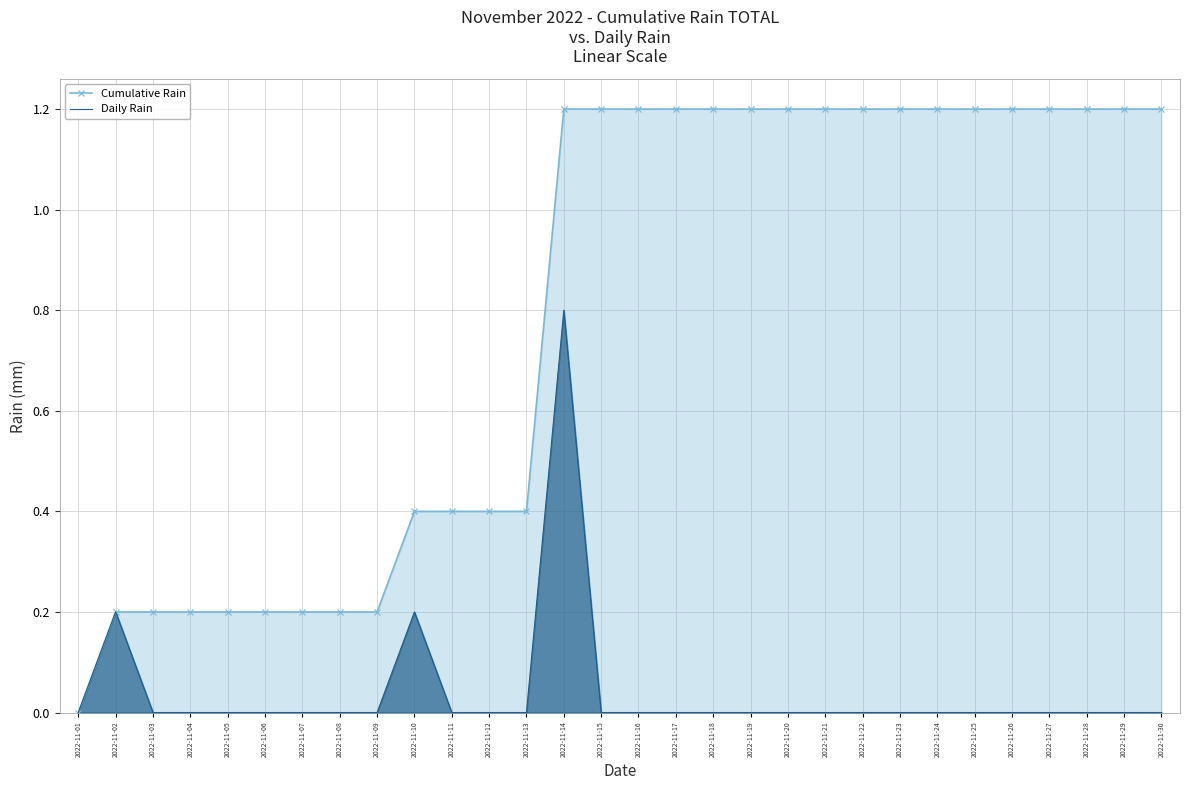

At which category does Daily Rain reach its first local peak?

2022-11-02